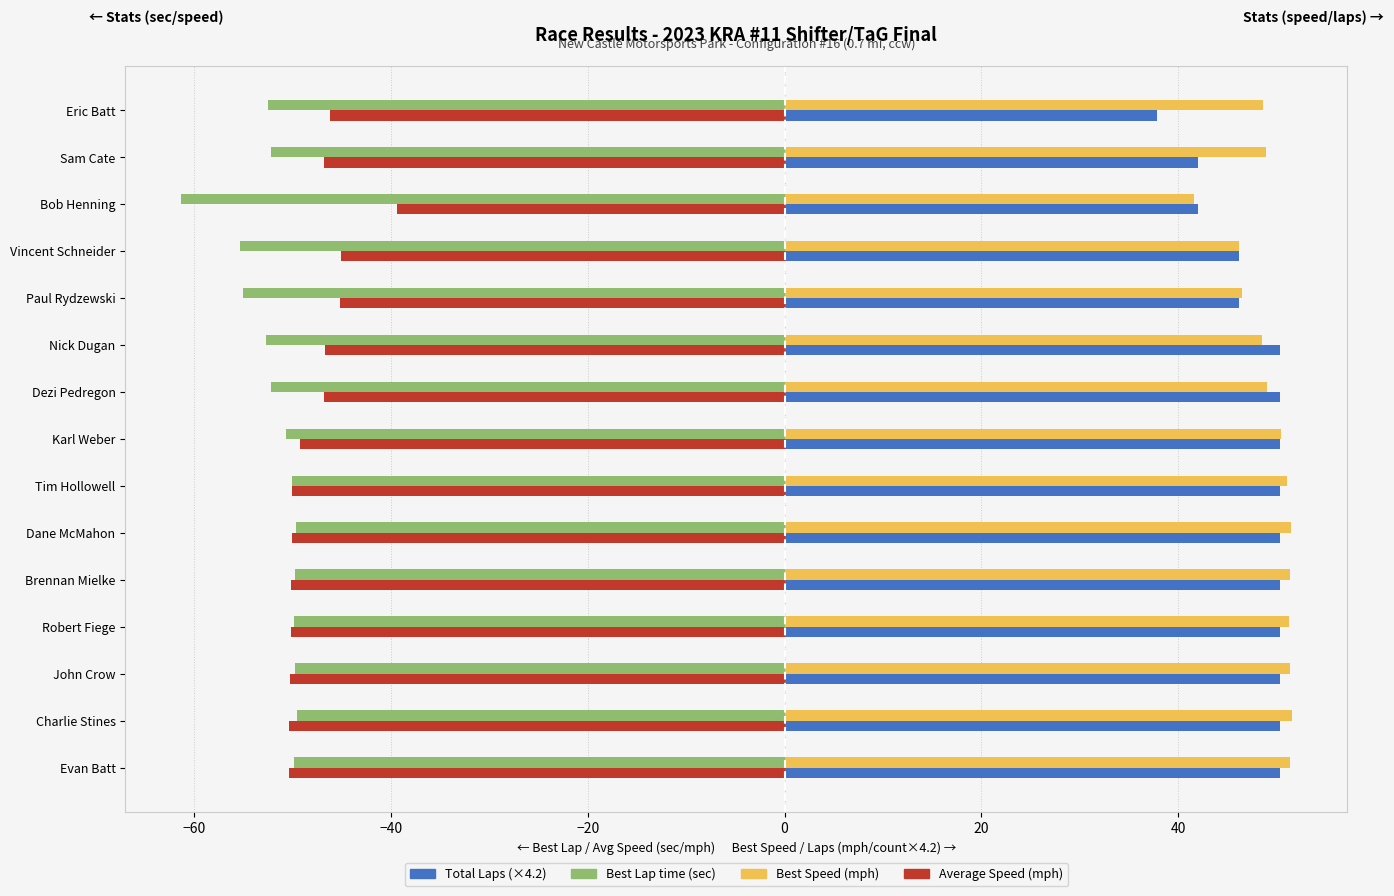

What is the total value across all series at Nick Dugan?

-0.5